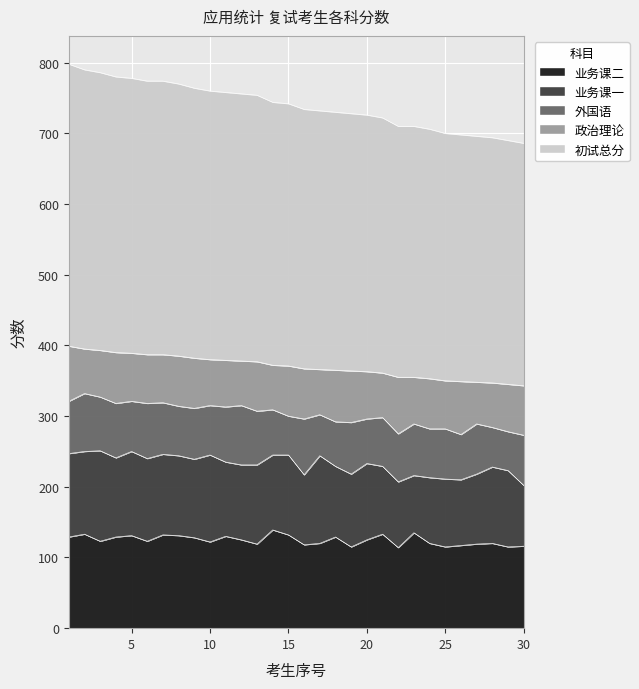

List the labels in order of 初试总分 value, largest first.

1, 2, 3, 4, 5, 6, 7, 8, 9, 10, 11, 12, 13, 14, 15, 16, 17, 18, 19, 20, 21, 22, 23, 24, 25, 26, 27, 28, 29, 30